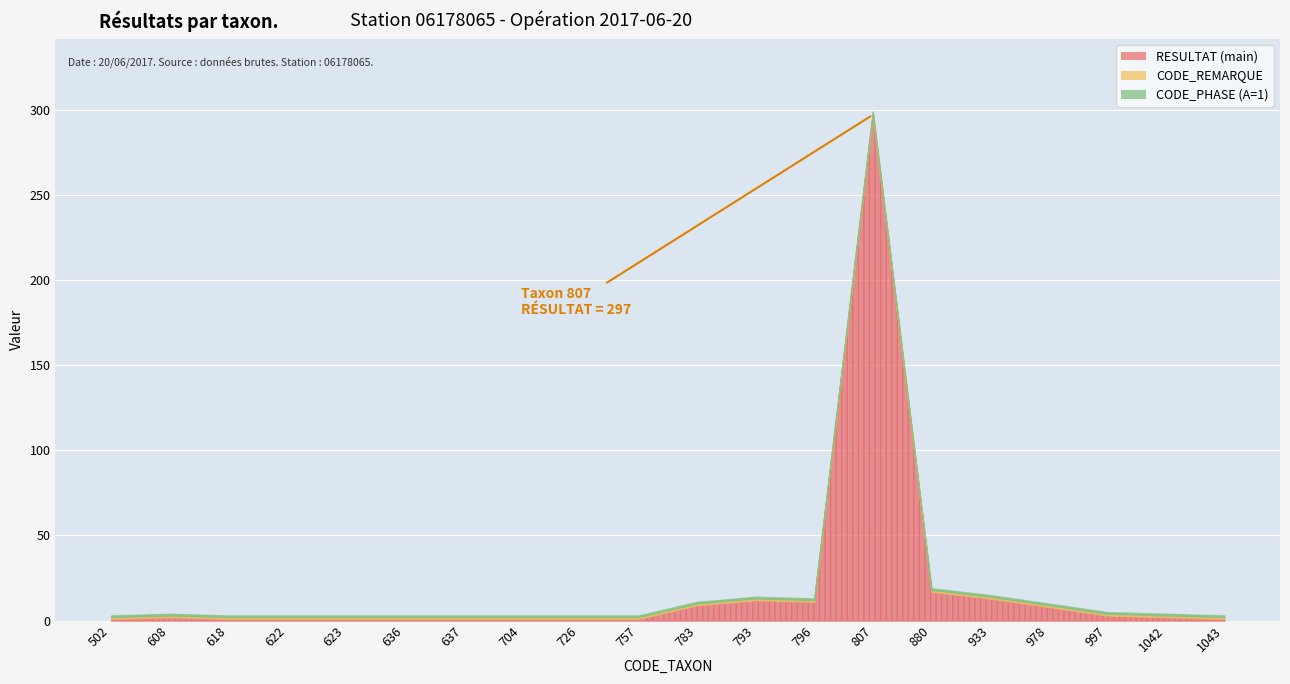

What is the average value of the CODE_REMARQUE series?

1